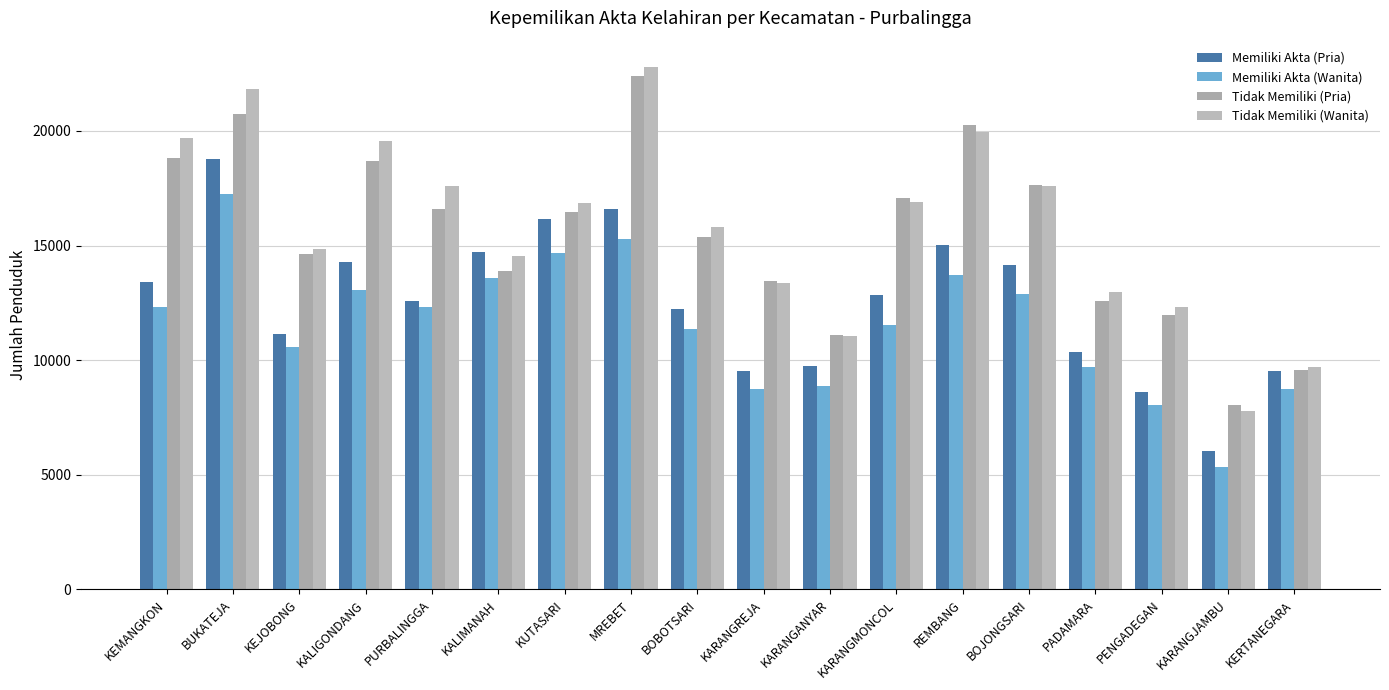

How many data points does each series have?

18